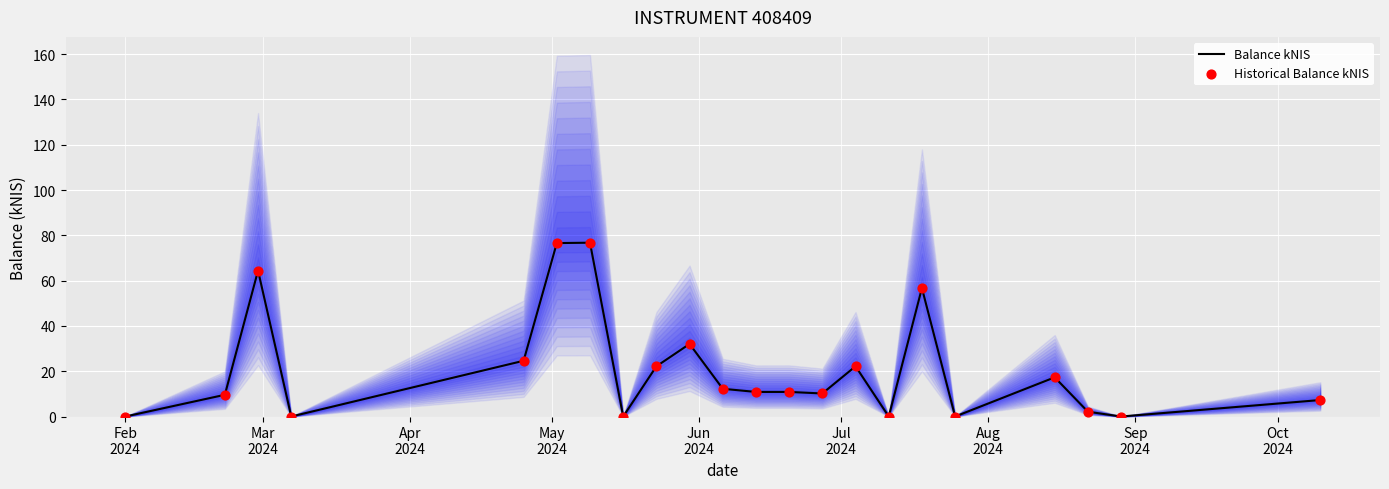

At how many categories does at least one series exceed 75?

2